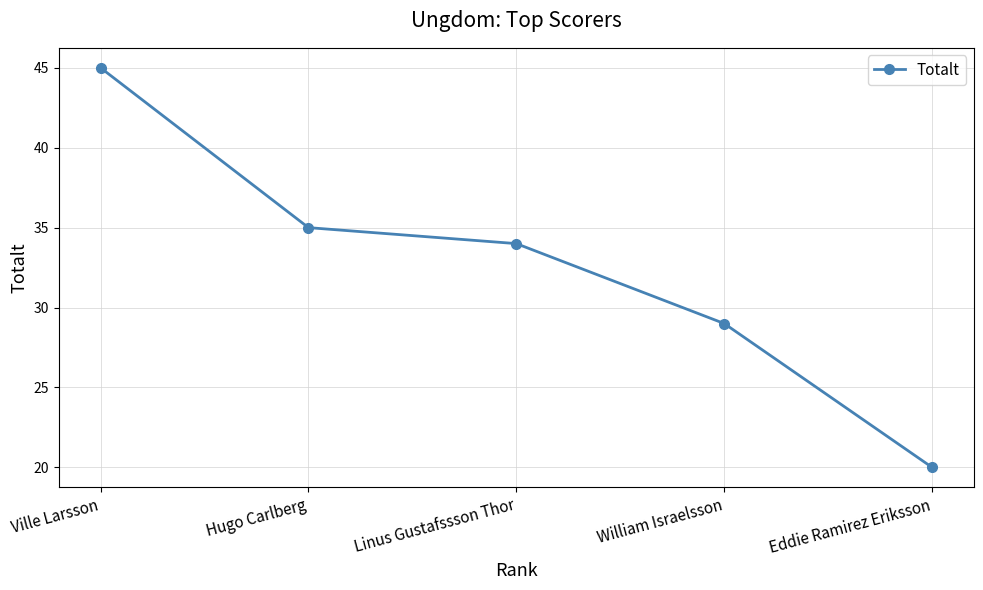

At which category does the chart reach its peak across all series?

Ville Larsson